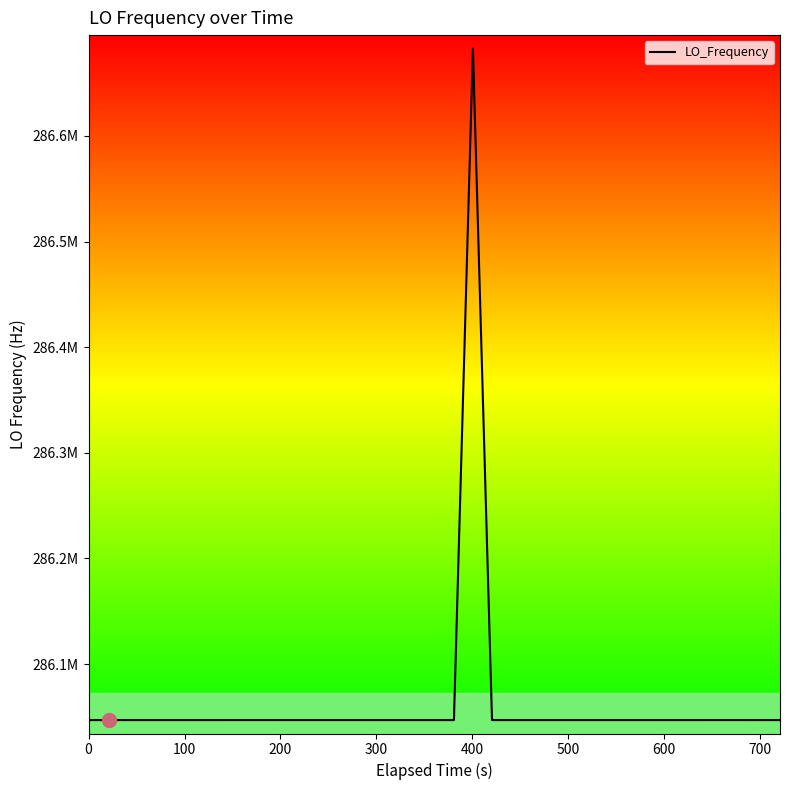

How many interior local valleys (lower than both neighbors) does the data have?

7